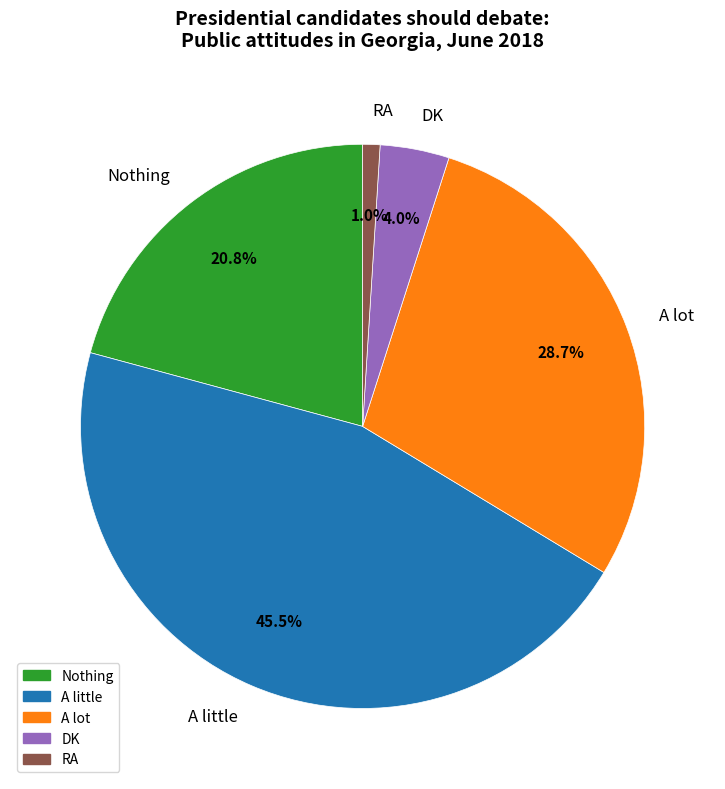

To the nearest percent, what is the average slice percentage?

20%